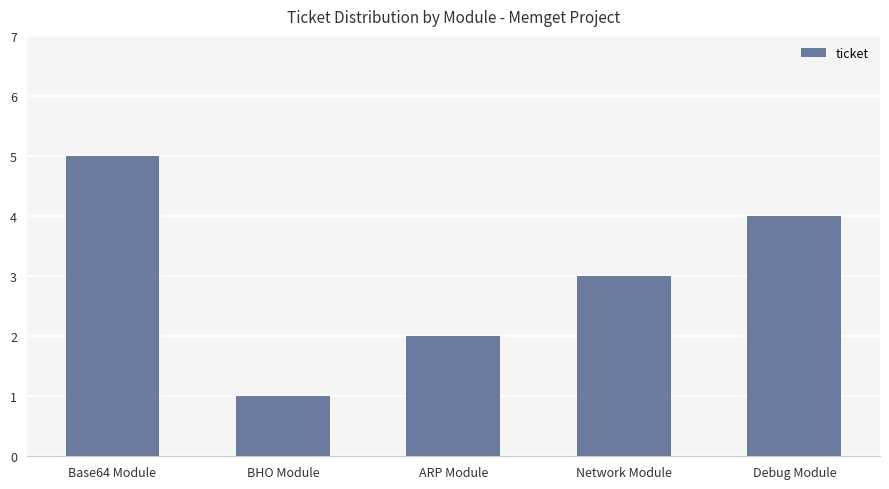

Read the value at Network Module.

3